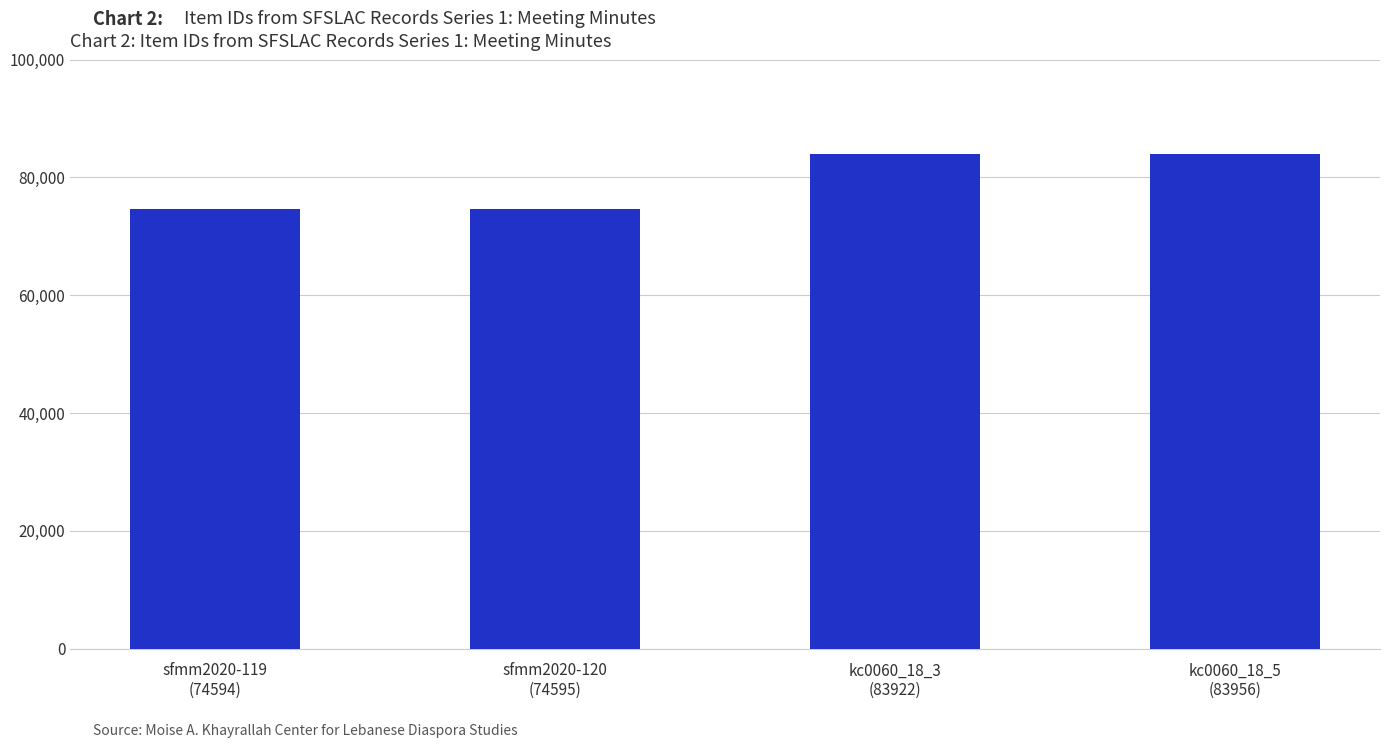

What is the sum of all values?

317067